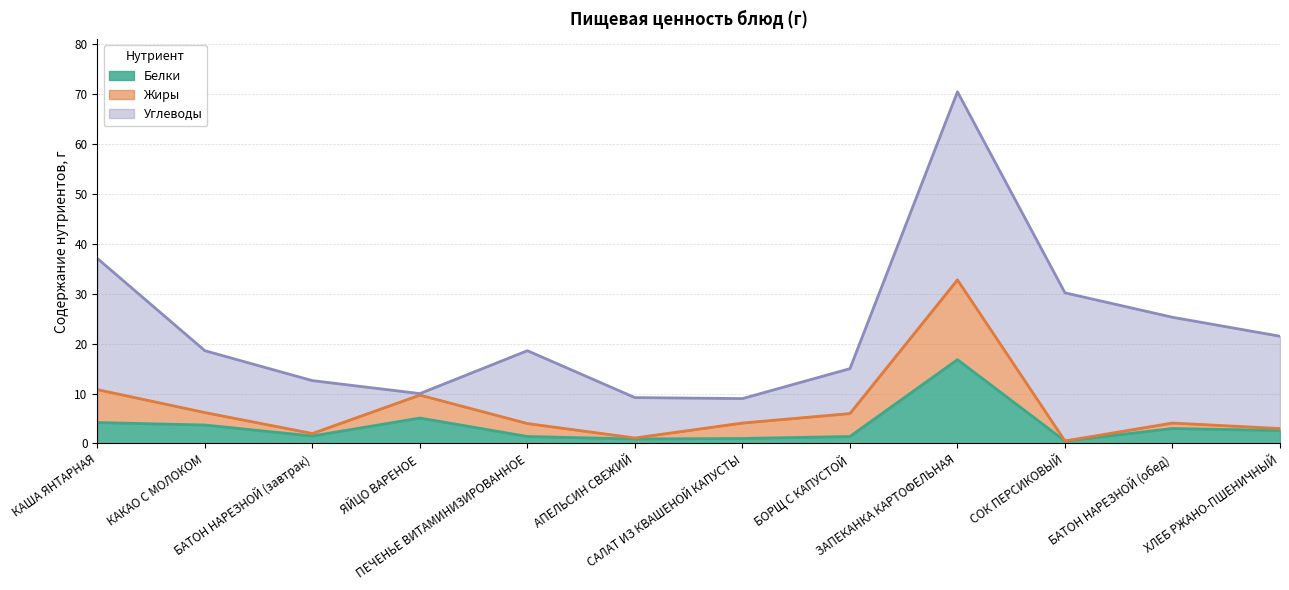

What is the sum of all Белки values?

42.1